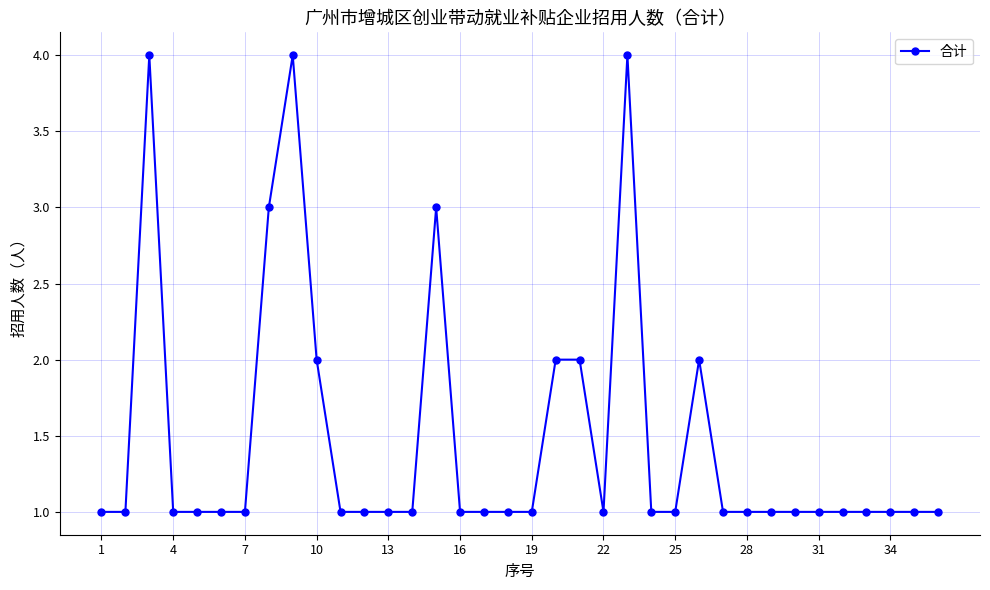

What is the maximum value shown in the chart?

4